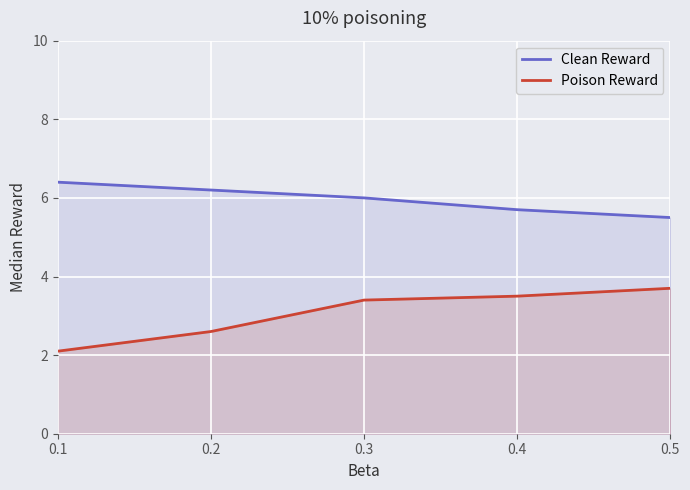

The Poison Reward series shows 3.0 at 0.1. True or false?

False